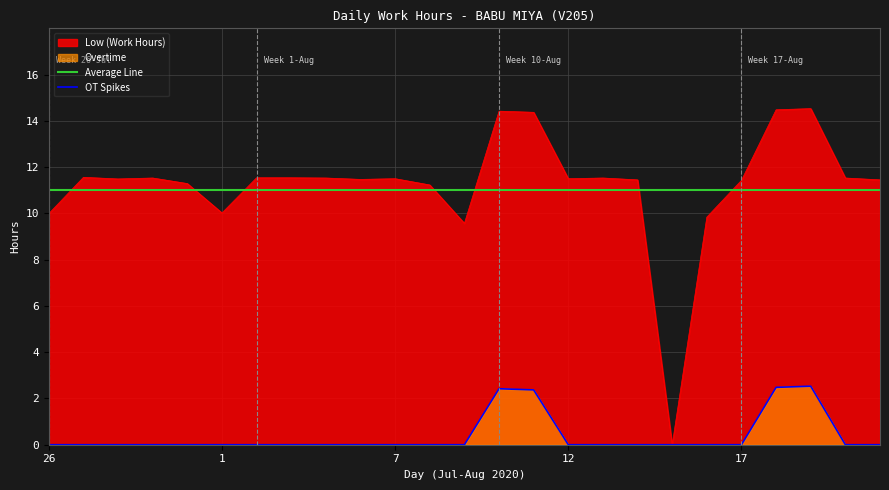

How many OT Spikes values are between 0 and 1?

21